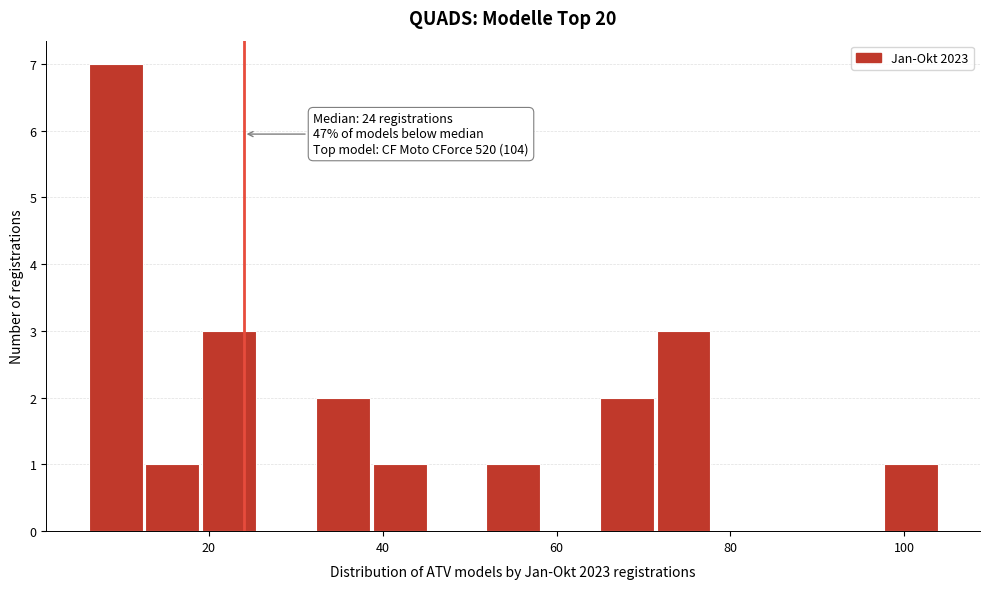

Read against the x-axis, roughly where is the centre of the tallest bar?

10